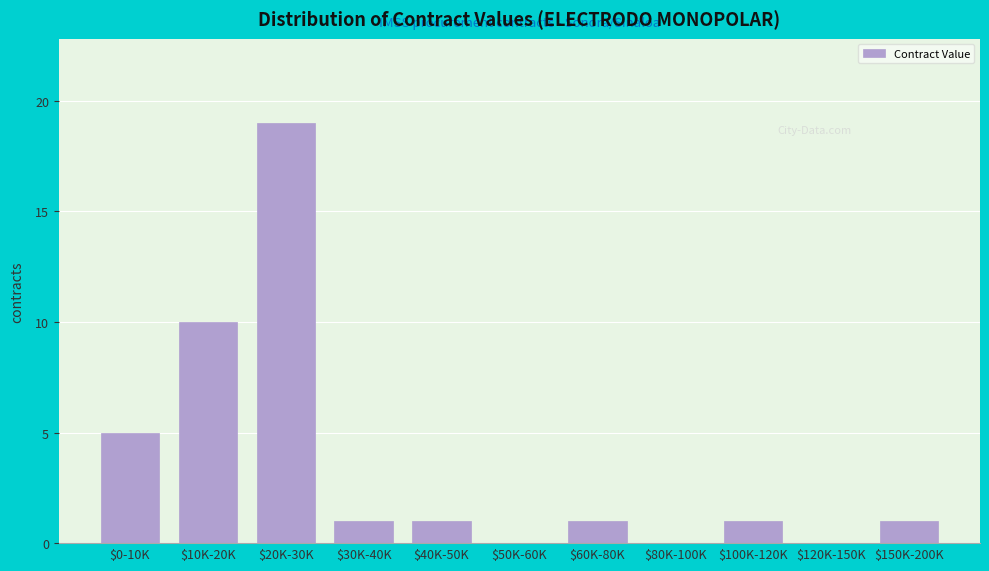

What is the sum of all values?

39